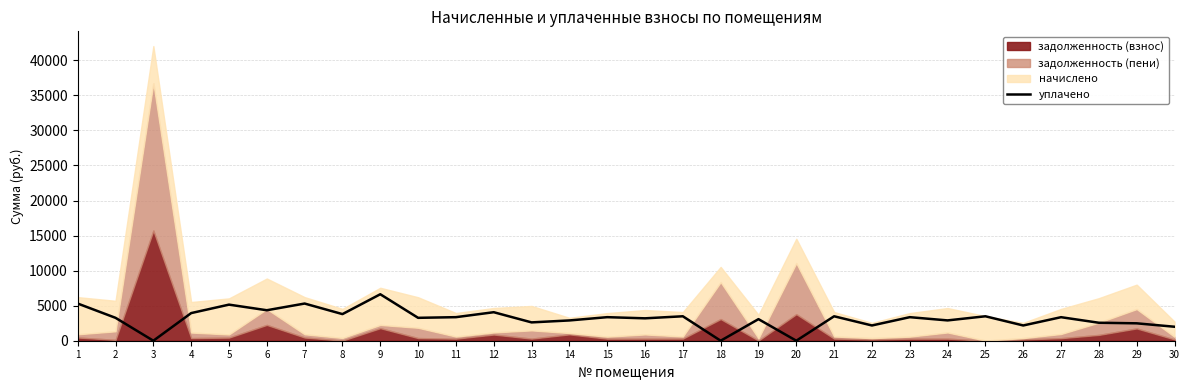

True or false: the data has more than 1 interior local peaks.

True